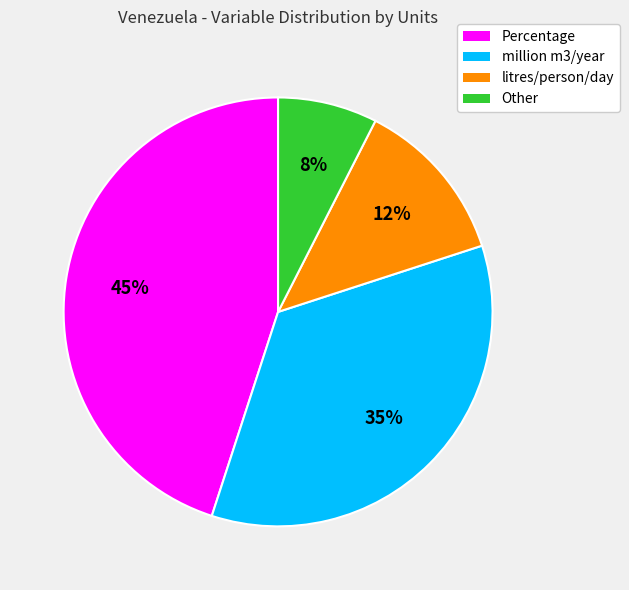

What is the ratio of the value at Percentage to the value at million m3/year?

1.3